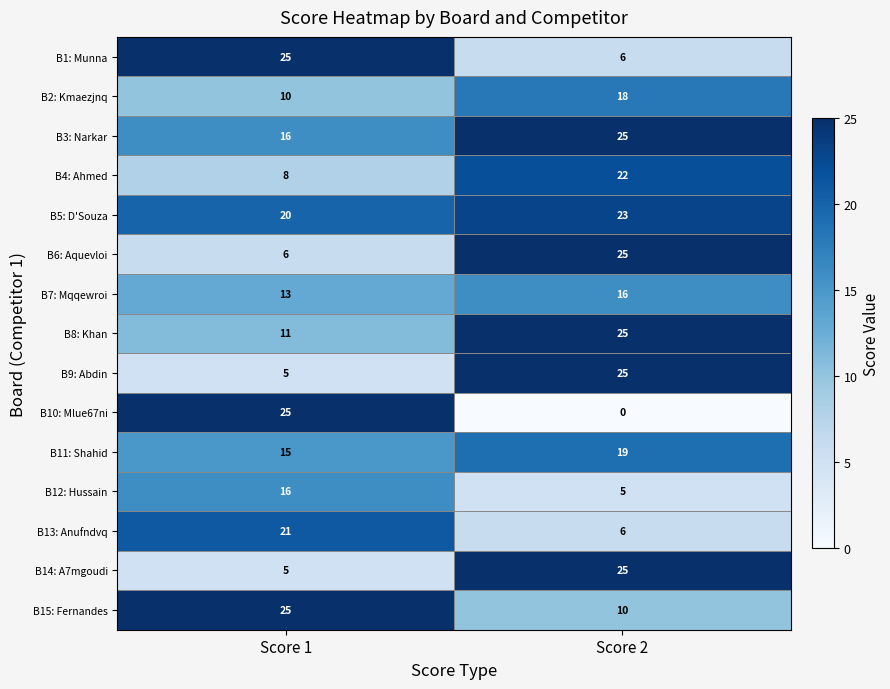

Reading left to right, what are all the values shown in this chart?

B1: Munna: 25	6
B2: Kmaezjnq: 10	18
B3: Narkar: 16	25
B4: Ahmed: 8	22
B5: D'Souza: 20	23
B6: Aquevloi: 6	25
B7: Mqqewroi: 13	16
B8: Khan: 11	25
B9: Abdin: 5	25
B10: Mlue67ni: 25	0
B11: Shahid: 15	19
B12: Hussain: 16	5
B13: Anufndvq: 21	6
B14: A7mgoudi: 5	25
B15: Fernandes: 25	10